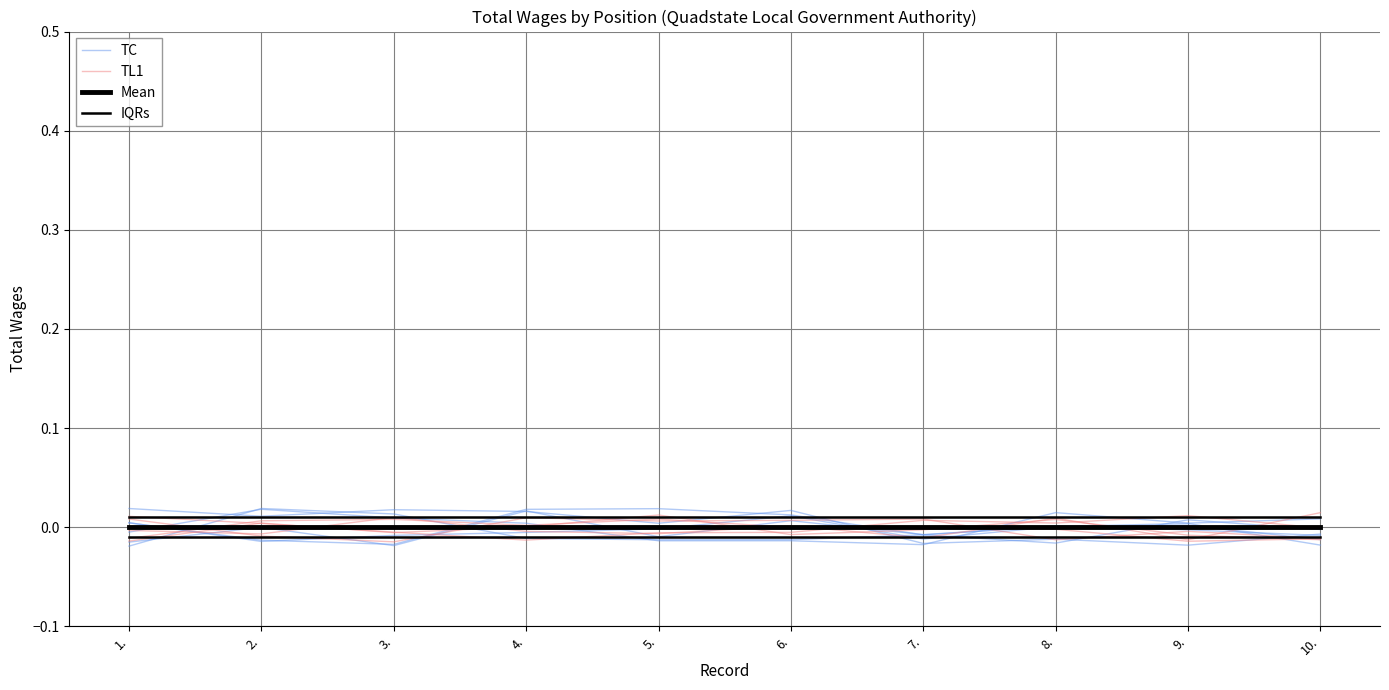

Where do TC and TL1 first cross each other?

1. and 2.